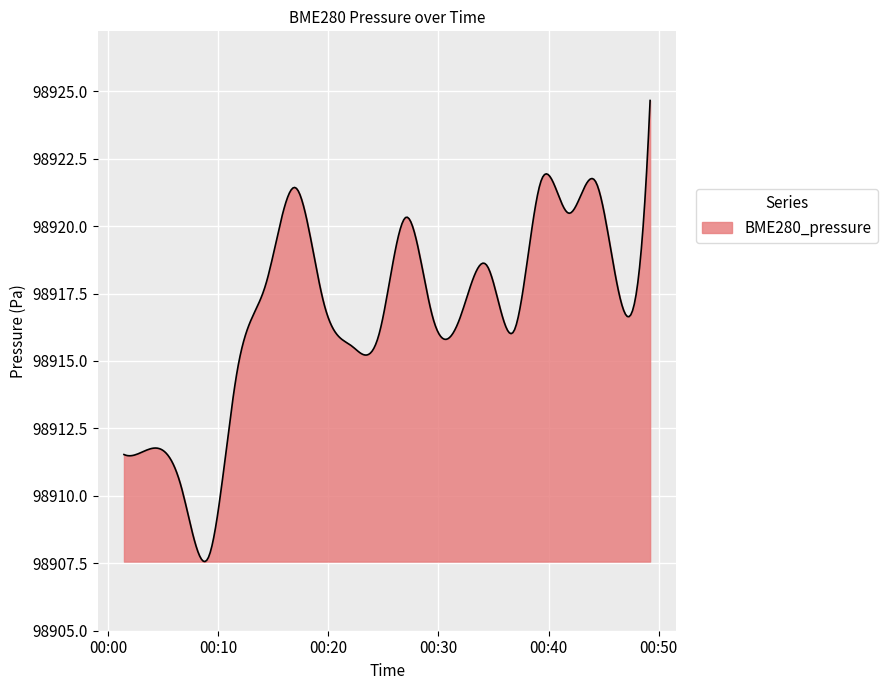

What is the minimum value shown in the chart?

98907.6